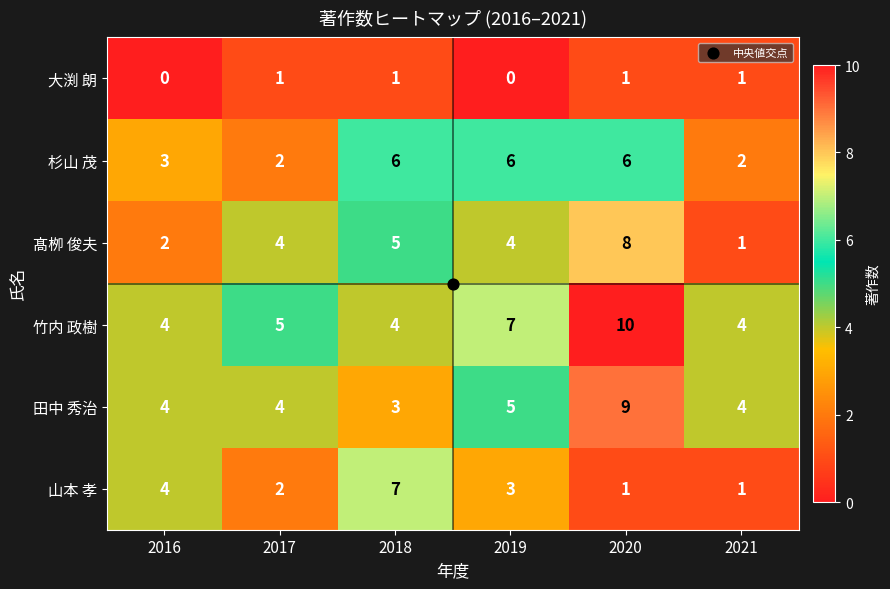

Read the 髙栁 俊夫 value at 2017.

4